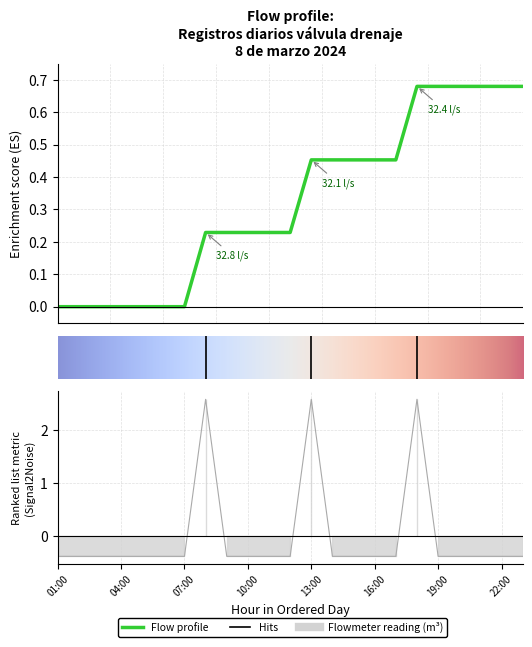

Reading left to right, transcribe all the data shown in this chart.

01:00=-0.4	02:00=-0.4	03:00=-0.4	04:00=-0.4	05:00=-0.4	06:00=-0.4	07:00=-0.4	08:00=2.6	09:00=-0.4	10:00=-0.4	11:00=-0.4	12:00=-0.4	13:00=2.6	14:00=-0.4	15:00=-0.4	16:00=-0.4	17:00=-0.4	18:00=2.6	19:00=-0.4	20:00=-0.4	21:00=-0.4	22:00=-0.4	23:00=-0.4